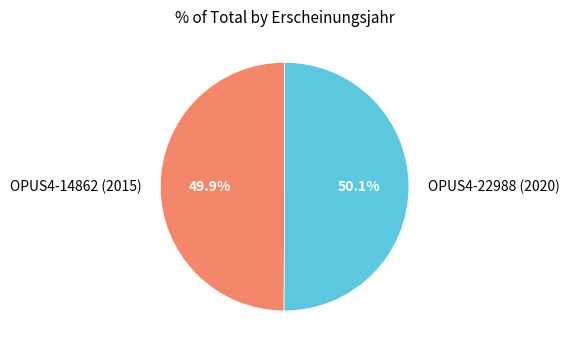

Does any single category account for the majority?

Yes